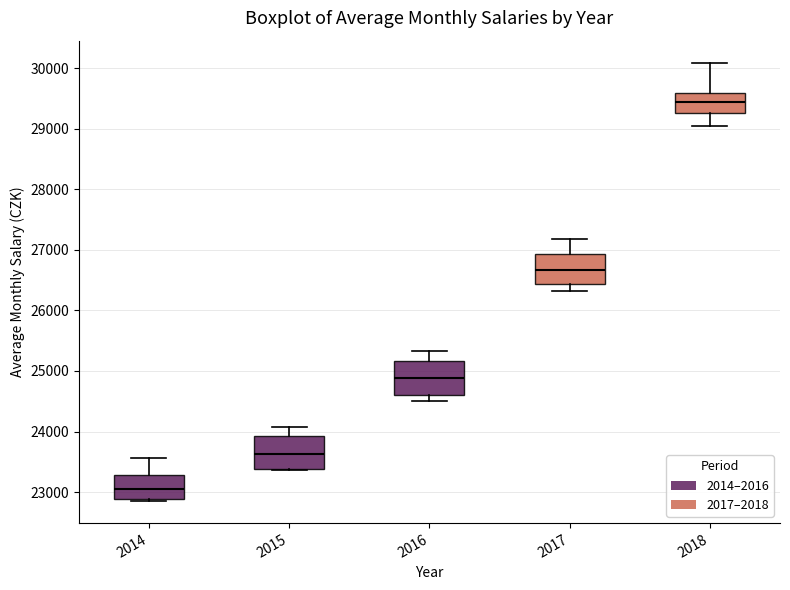

Reading left to right, read every box against the y-axis: the position of its median line, the range the box covers, and the ends of its whiskers. The values are not printed on the chart, so give them approximately, as read against the axis.

2014: median 23000, box 22900 to 23300, whiskers 22900 (just below the box's lower edge) to 23600
2015: median 23600, box 23400 to 23900, whiskers 23400 to 24100
2016: median 24900, box 24600 to 25200, whiskers 24500 to 25300
2017: median 26700, box 26400 to 26900, whiskers 26300 to 27200
2018: median 29400, box 29300 to 29600, whiskers 29000 to 30100